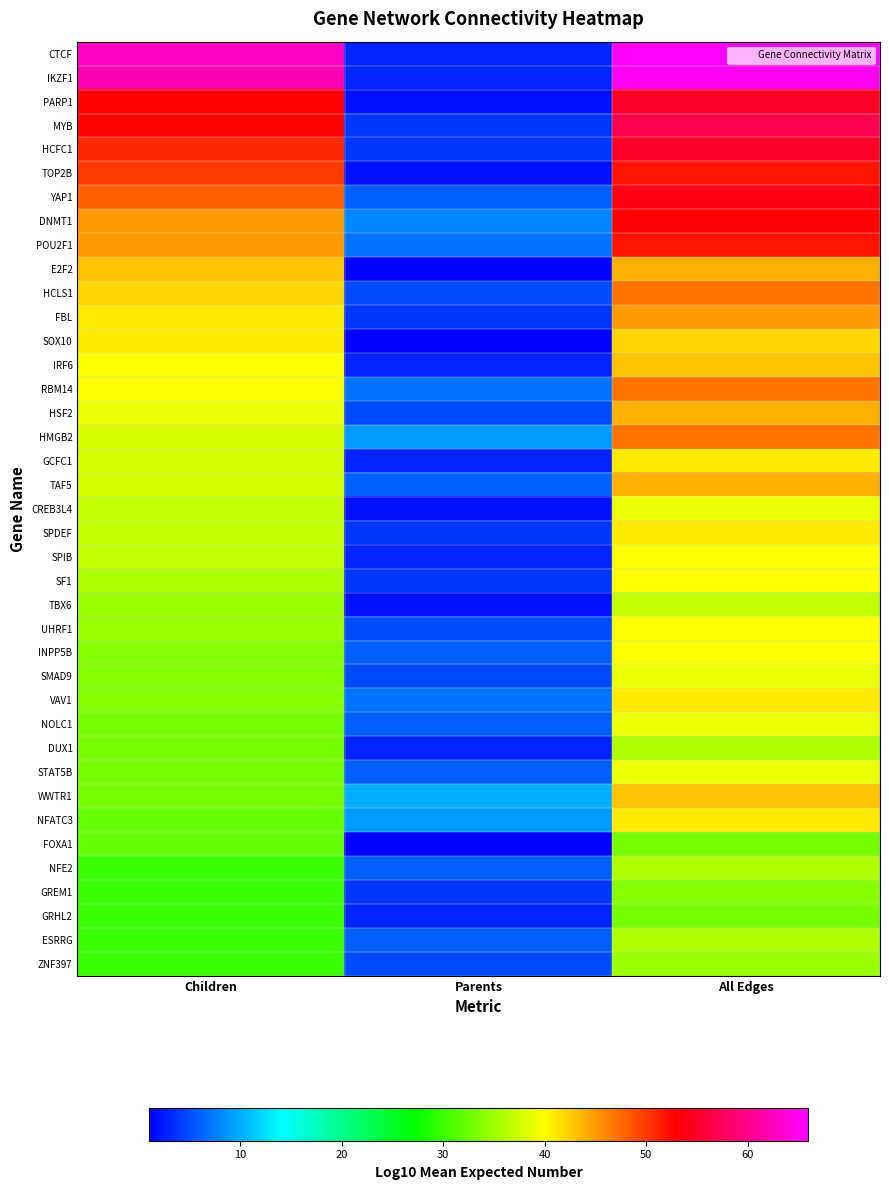

Reading left to right, what are all the values shown in this chart?

CTCF: Children=63	Parents=3	All Edges=66
IKZF1: Children=62	Parents=3	All Edges=65
PARP1: Children=53	Parents=2	All Edges=55
MYB: Children=53	Parents=4	All Edges=57
HCFC1: Children=51	Parents=4	All Edges=55
TOP2B: Children=50	Parents=2	All Edges=52
YAP1: Children=48	Parents=6	All Edges=54
DNMT1: Children=45	Parents=8	All Edges=53
POU2F1: Children=45	Parents=7	All Edges=52
E2F2: Children=43	Parents=1	All Edges=44
HCLS1: Children=42	Parents=5	All Edges=47
FBL: Children=41	Parents=4	All Edges=45
SOX10: Children=41	Parents=1	All Edges=42
IRF6: Children=40	Parents=3	All Edges=43
RBM14: Children=40	Parents=7	All Edges=47
HSF2: Children=39	Parents=5	All Edges=44
HMGB2: Children=38	Parents=9	All Edges=47
GCFC1: Children=38	Parents=3	All Edges=41
TAF5: Children=38	Parents=6	All Edges=44
CREB3L4: Children=37	Parents=2	All Edges=39
SPDEF: Children=37	Parents=4	All Edges=41
SPIB: Children=37	Parents=3	All Edges=40
SF1: Children=36	Parents=4	All Edges=40
TBX6: Children=35	Parents=2	All Edges=37
UHRF1: Children=35	Parents=5	All Edges=40
INPP5B: Children=34	Parents=6	All Edges=40
SMAD9: Children=34	Parents=5	All Edges=39
VAV1: Children=34	Parents=7	All Edges=41
NOLC1: Children=33	Parents=6	All Edges=39
DUX1: Children=33	Parents=3	All Edges=36
STAT5B: Children=33	Parents=6	All Edges=39
WWTR1: Children=33	Parents=10	All Edges=43
NFATC3: Children=32	Parents=9	All Edges=41
FOXA1: Children=32	Parents=1	All Edges=33
NFE2: Children=30	Parents=6	All Edges=36
GREM1: Children=30	Parents=4	All Edges=34
GRHL2: Children=30	Parents=3	All Edges=33
ESRRG: Children=30	Parents=6	All Edges=36
ZNF397: Children=30	Parents=5	All Edges=35